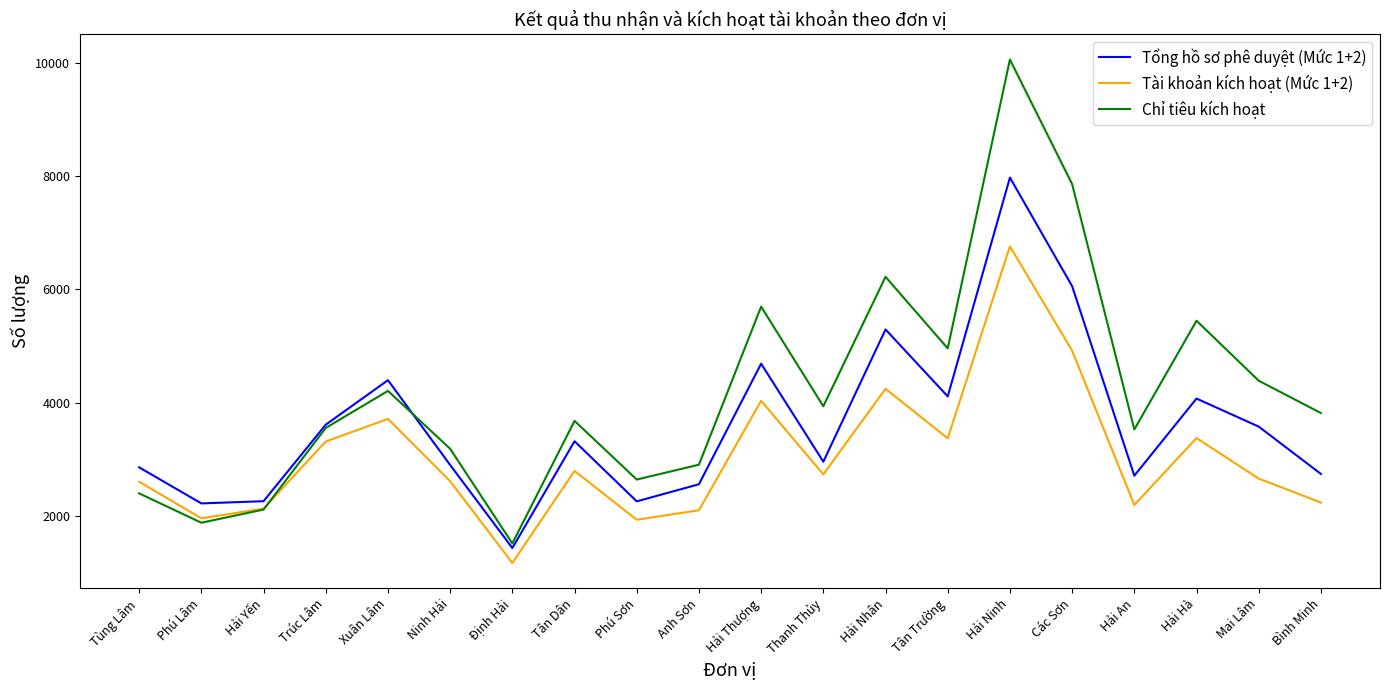

Which series ends up on top after the final intersection of Chỉ tiêu kích hoạt and Tổng hồ sơ phê duyệt (Mức 1+2)?

Chỉ tiêu kích hoạt